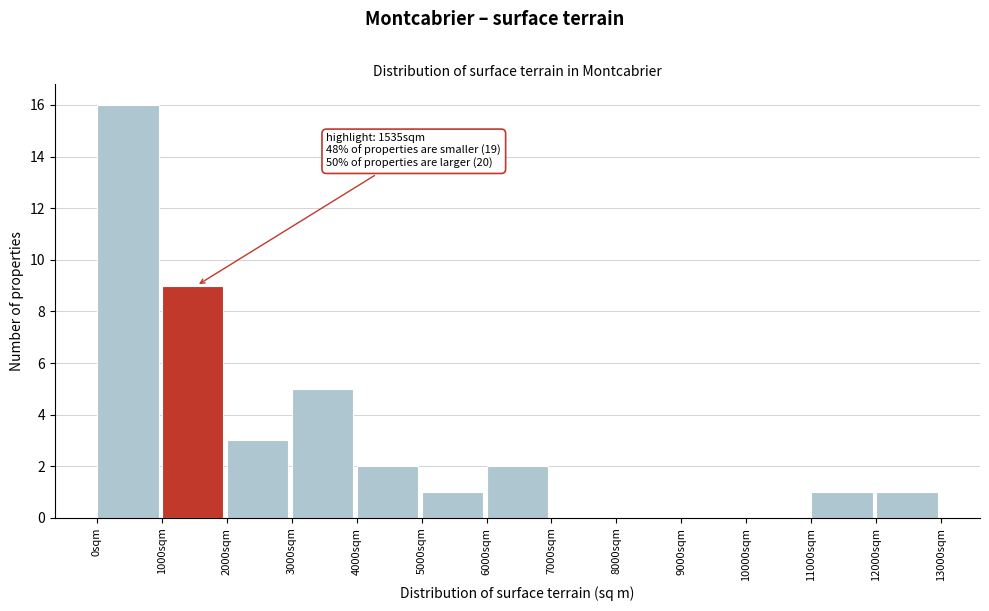

Over which range of the x-axis is the bar tallest?

0 to 1000